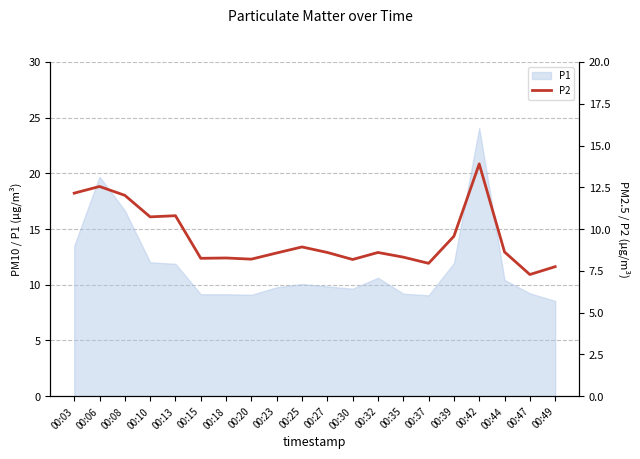

What is the smallest value displayed?

7.3